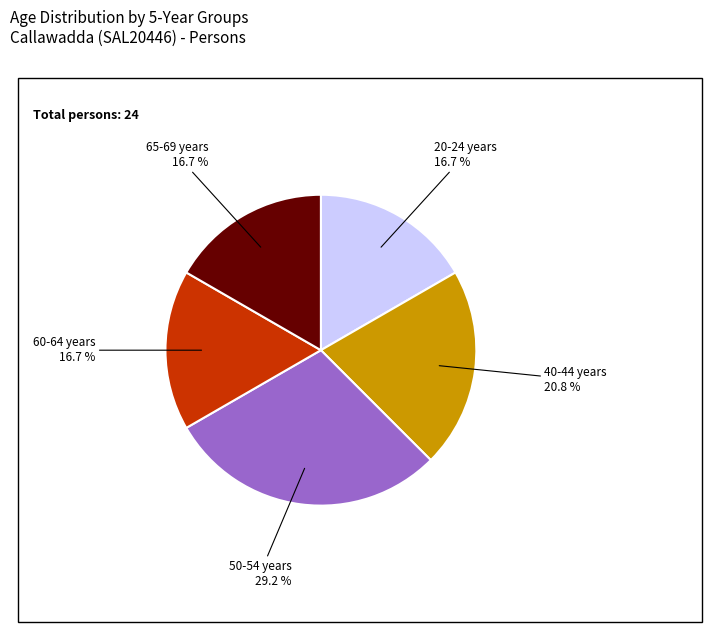

Does any single category account for the majority?

No